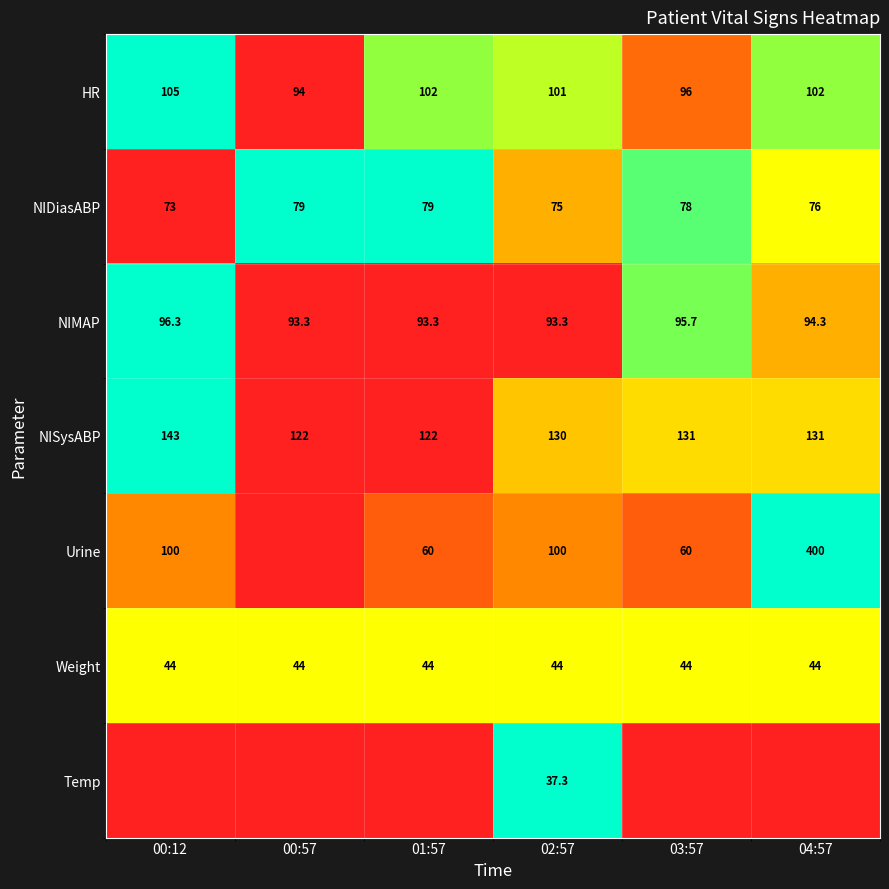

The NIMAP series shows 93.3 at 02:57. True or false?

True